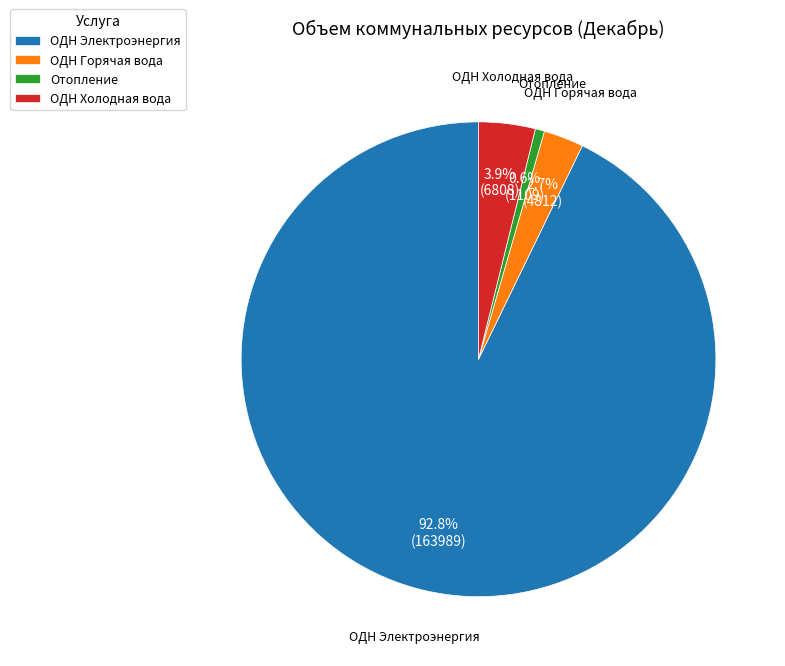

How many segments does this pie chart have?

4